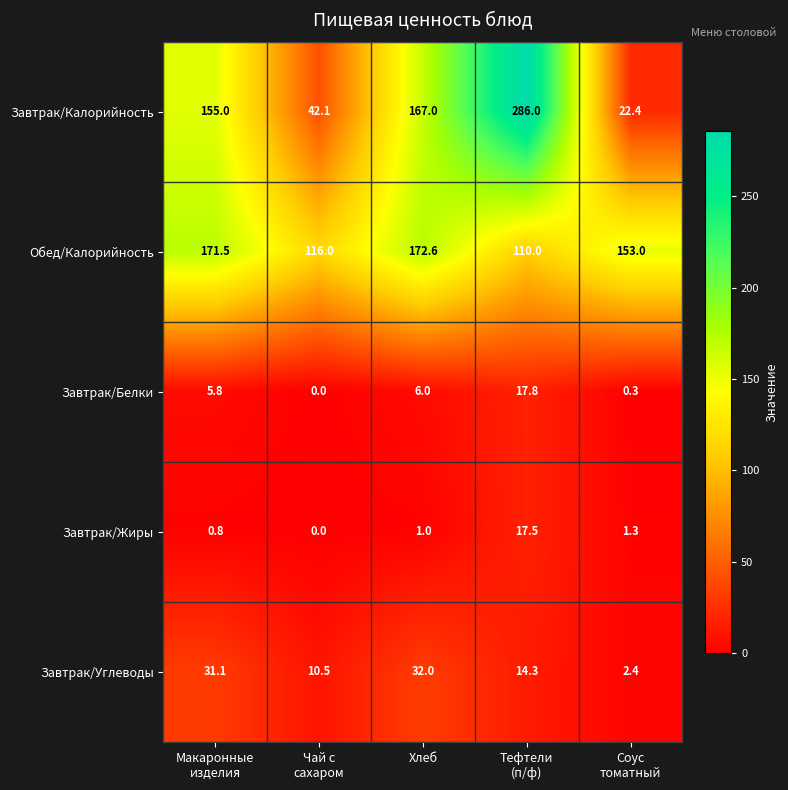

Which series has the largest total across all categories?

Обед/Калорийность